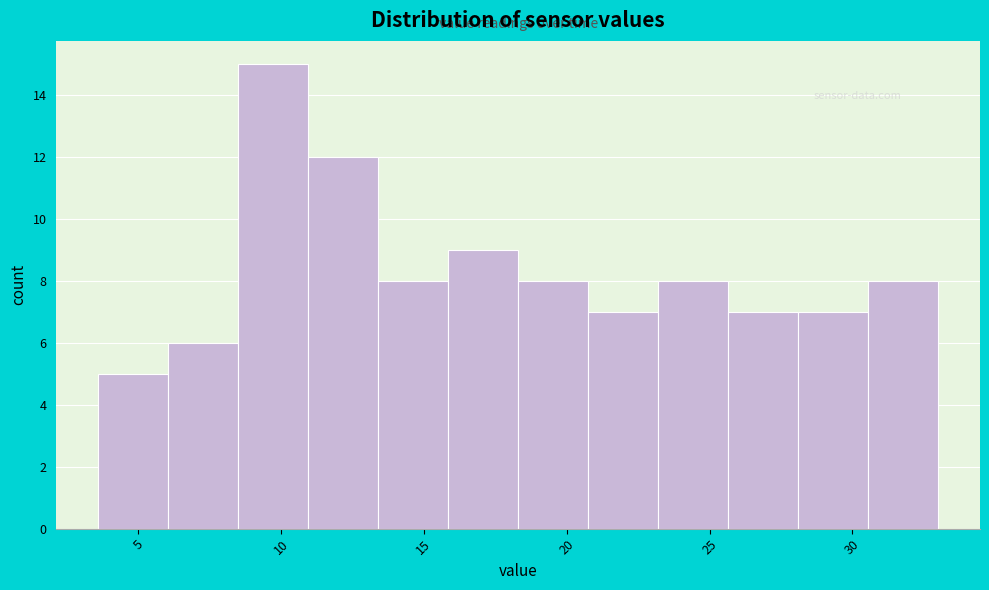

Reading left to right, transcribe this chart: for each bar, give the range it covers on the x-axis and its height. Neither the bar edges nor the heights are printed on the chart, so give them approximately, as read against the axes.

3.60 to 6.05: 5
6.05 to 8.50: 6
8.50 to 10.95: 15
10.95 to 13.40: 12
13.40 to 15.85: 8
15.85 to 18.30: 9
18.30 to 20.75: 8
20.75 to 23.20: 7
23.20 to 25.65: 8
25.65 to 28.10: 7
28.10 to 30.55: 7
30.55 to 33.00: 8